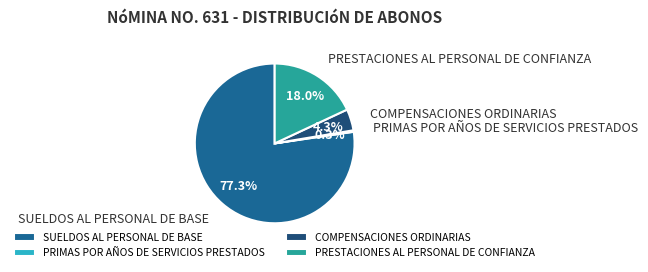

Is there a majority slice in this chart?

Yes